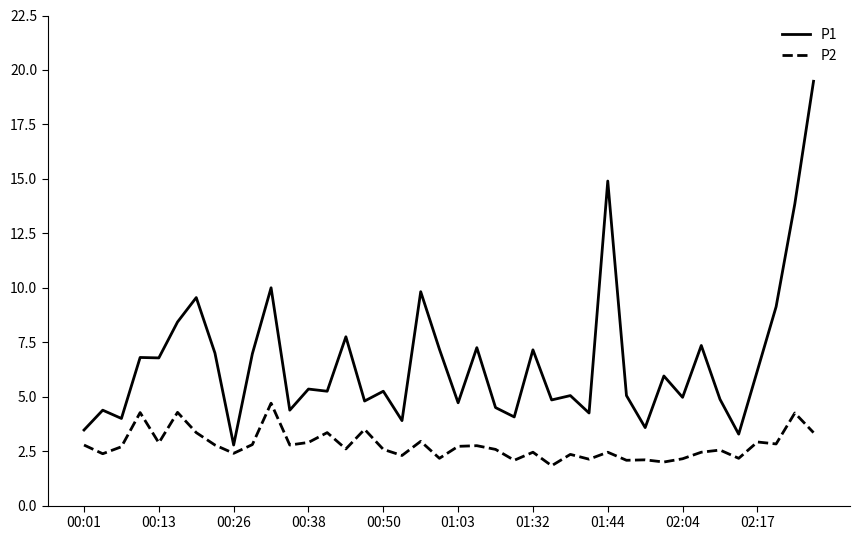

How many lines are shown in the chart?

2